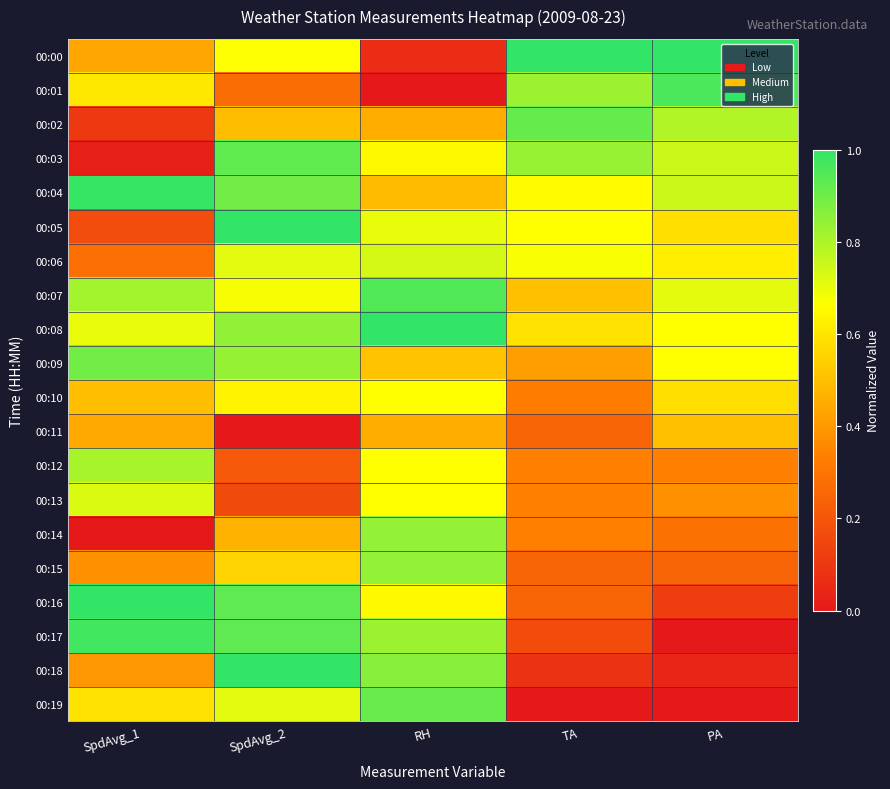

How many data points does each series have?

5